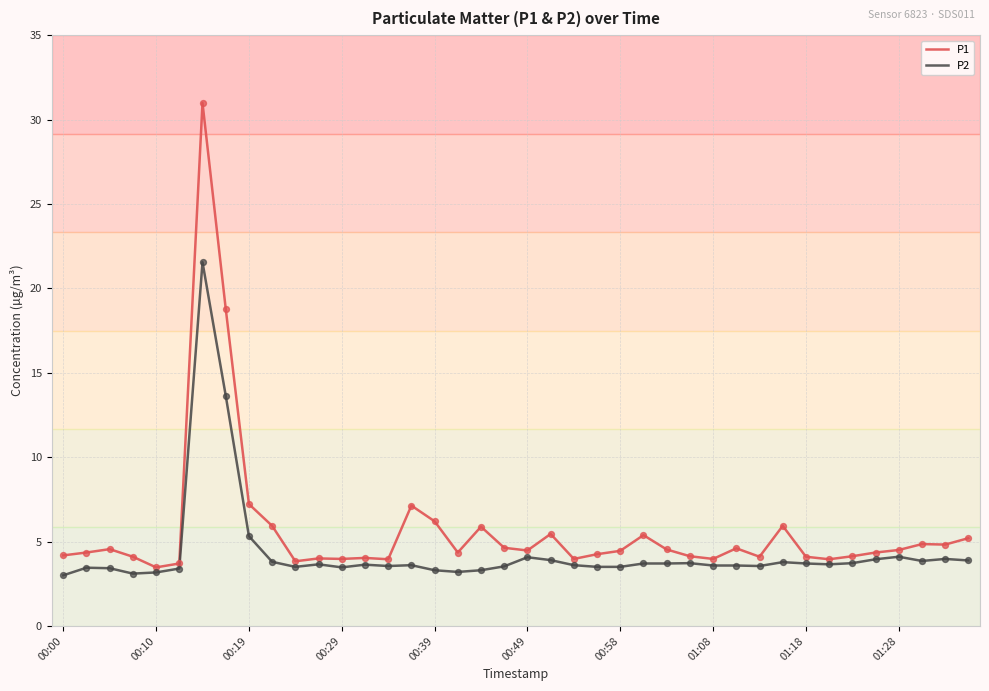

Which series has the largest total across all categories?

P1